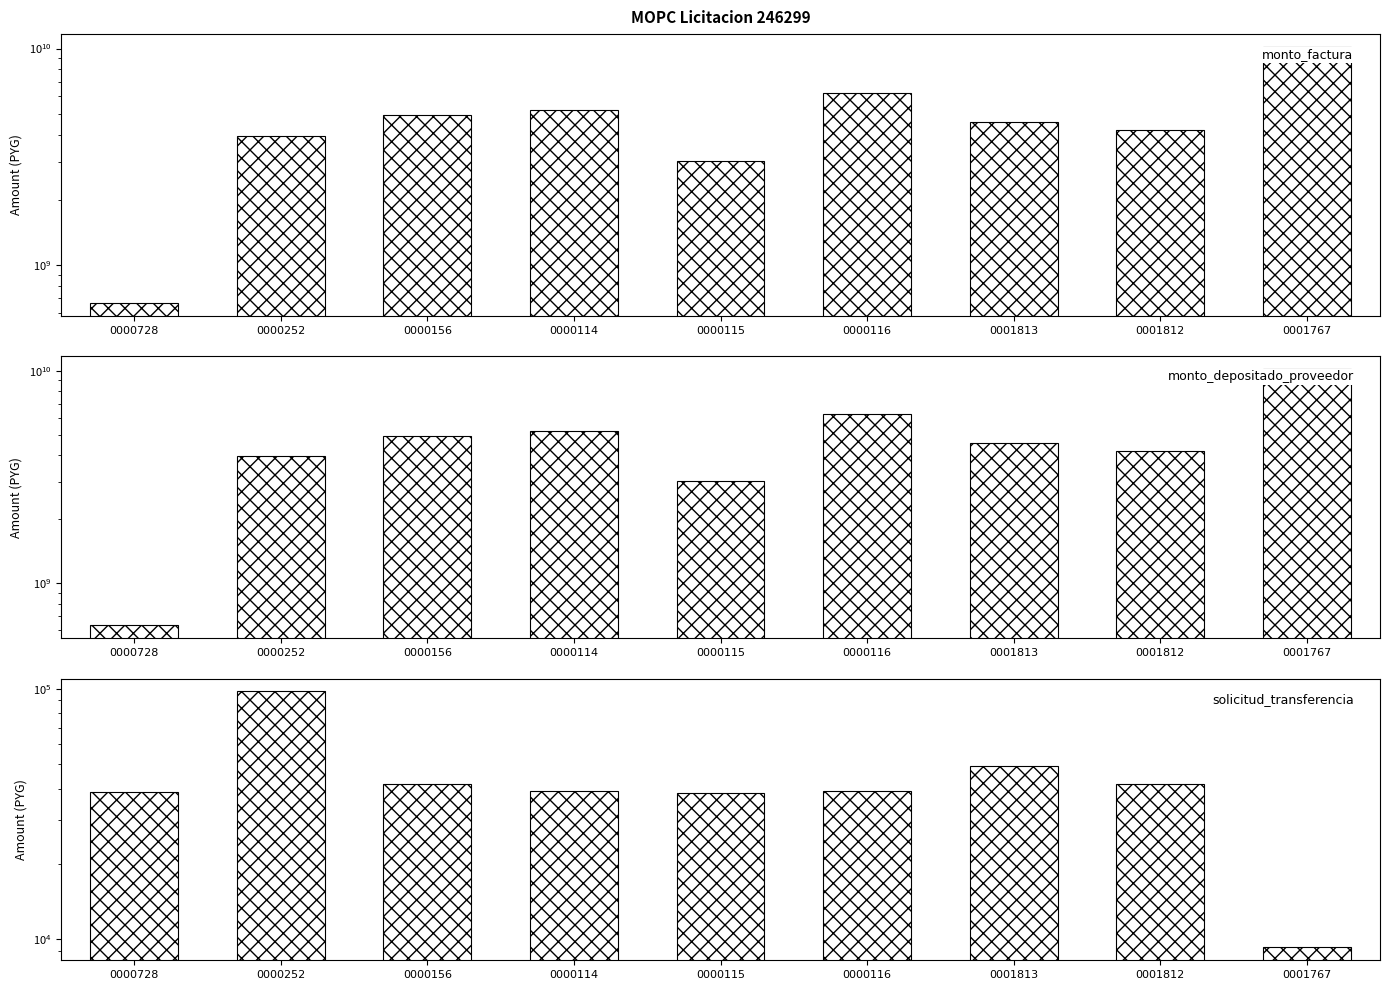

Are the bars grouped side by side (vs. stacked)?

Yes